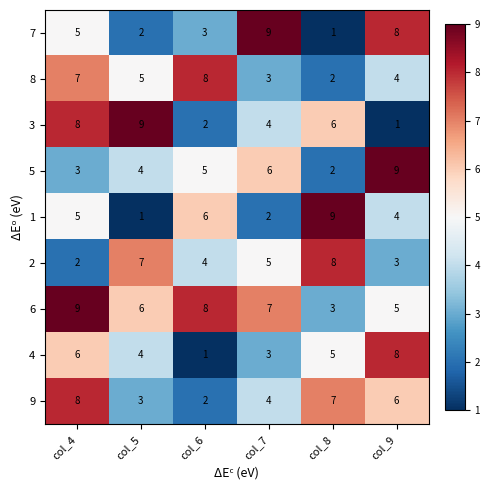

Is it true that 4 equals 1 at col_5?

False